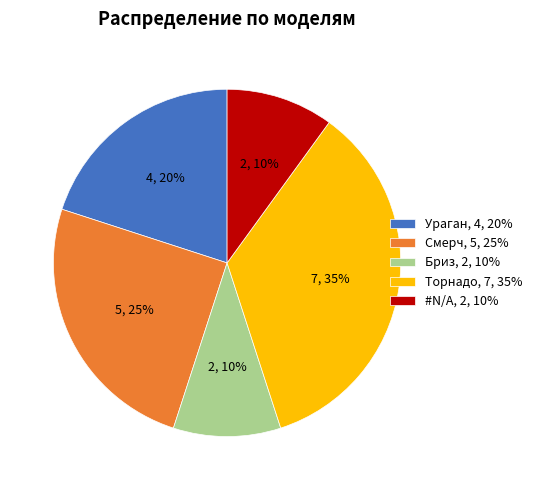

Is it true that Смерч is 25% of the pie?

True